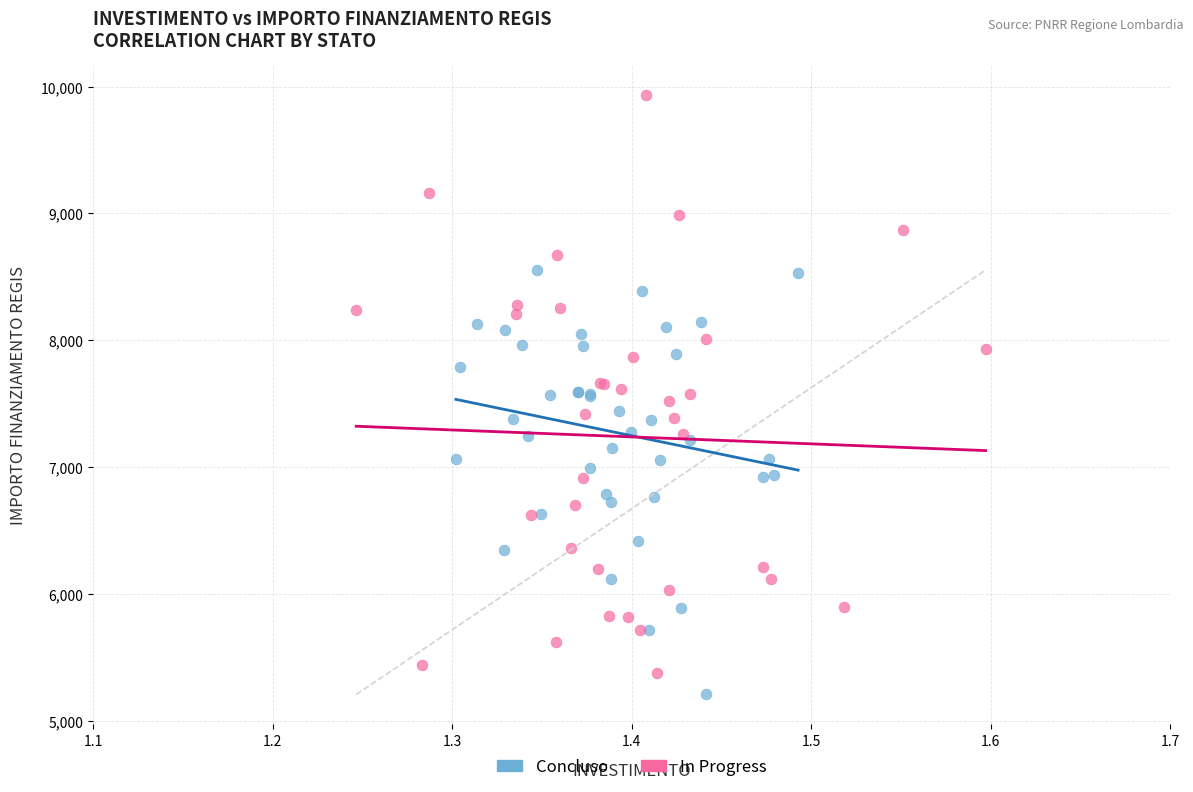

Which series has the widest spread of Y values?

In Progress